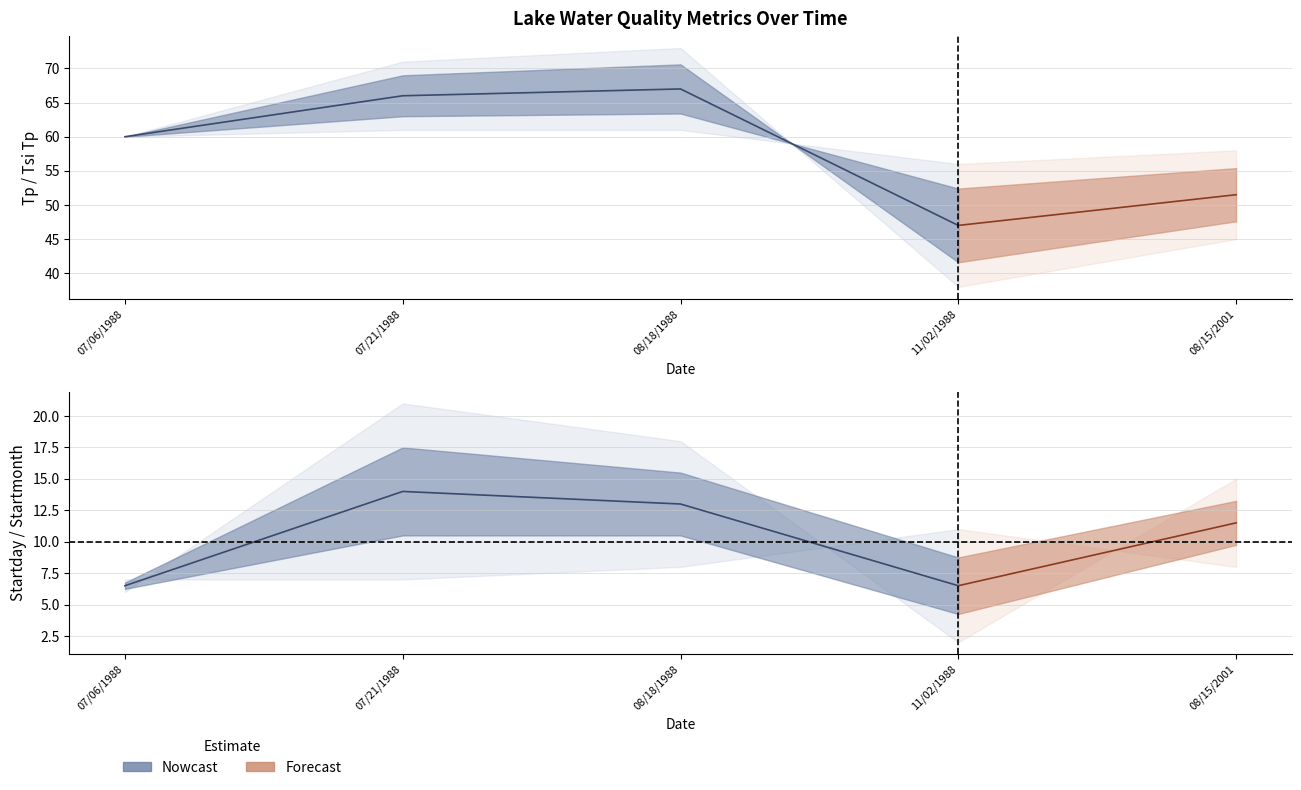

List the labels in order of Startday value, largest first.

07/21/1988, 08/18/1988, 08/15/2001, 07/06/1988, 11/02/1988